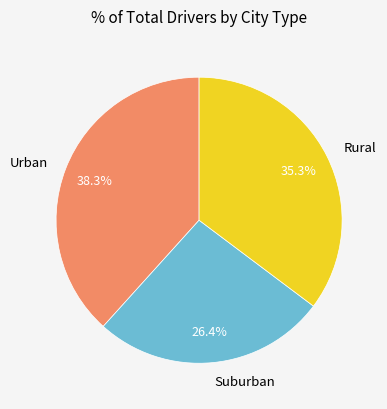

Rank the categories by value from highest to lowest.

Urban, Rural, Suburban